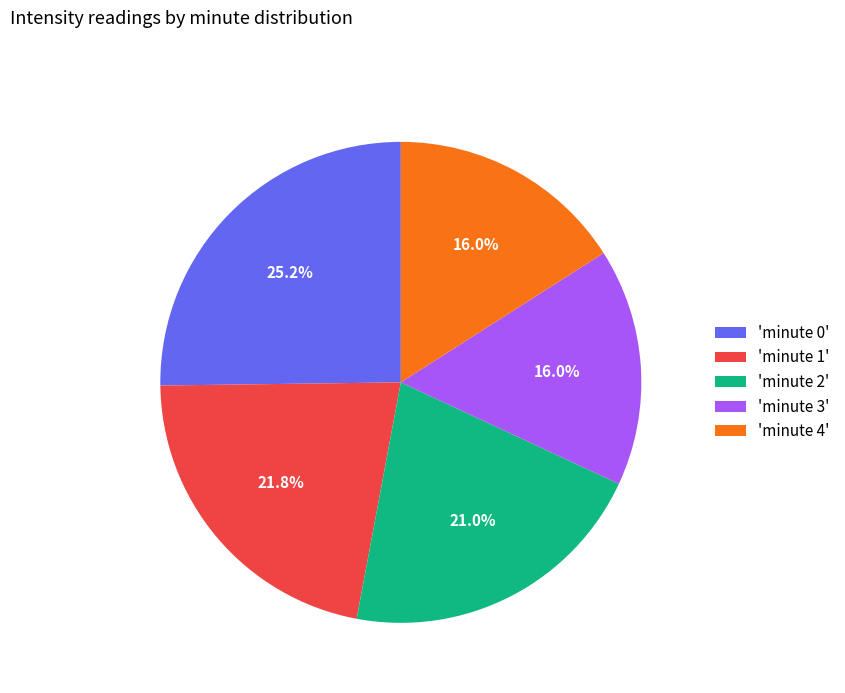

Approximately how many times larger is the value at 'minute 2' compared to 'minute 1'?

1.0